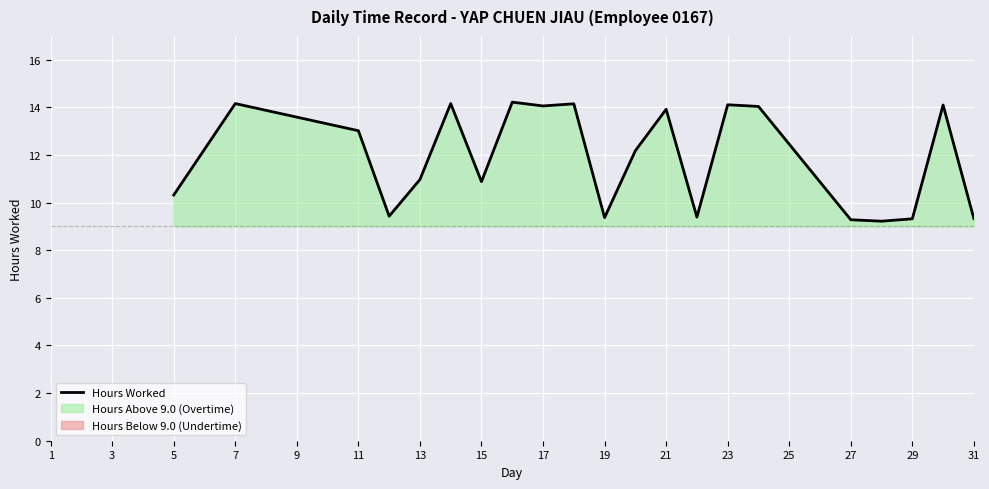

What is the sum of all values?

249.6